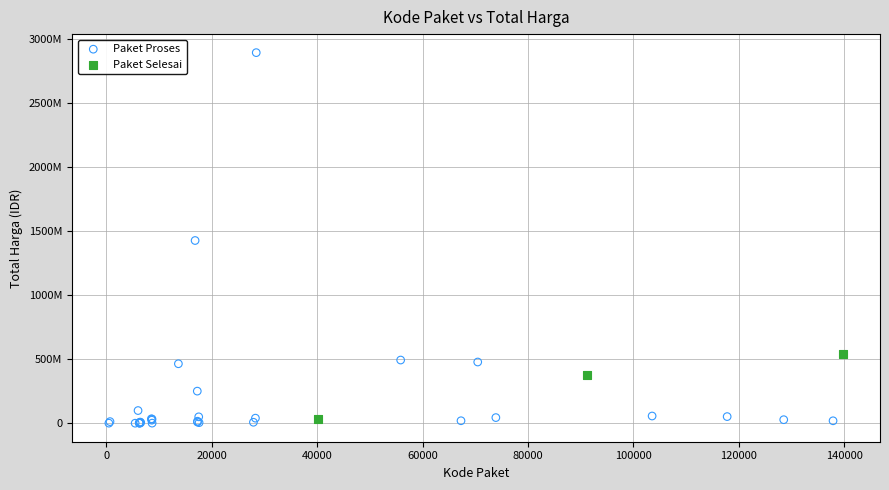

Which series reaches the maximum Y coordinate?

Paket Proses